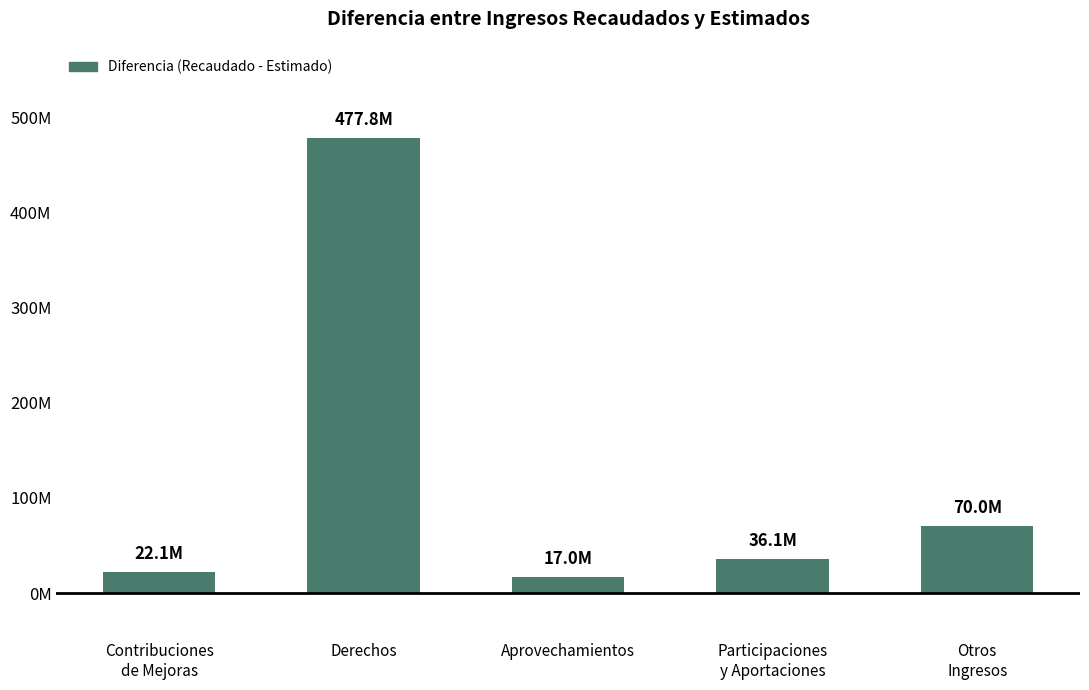

What is the minimum value shown in the chart?

17024232.3